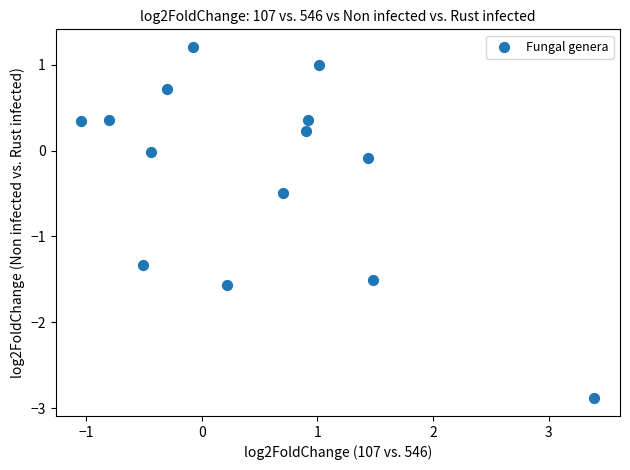

What is the range of X values (max minus min)?

4.4